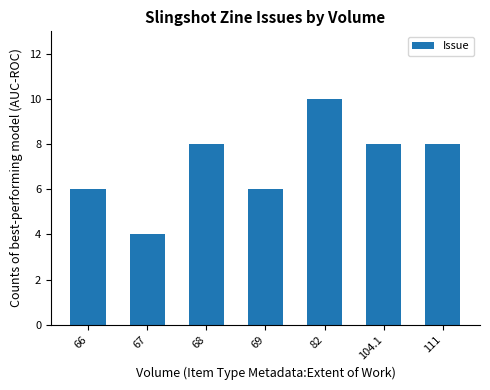

How many data points are less than 8?

3